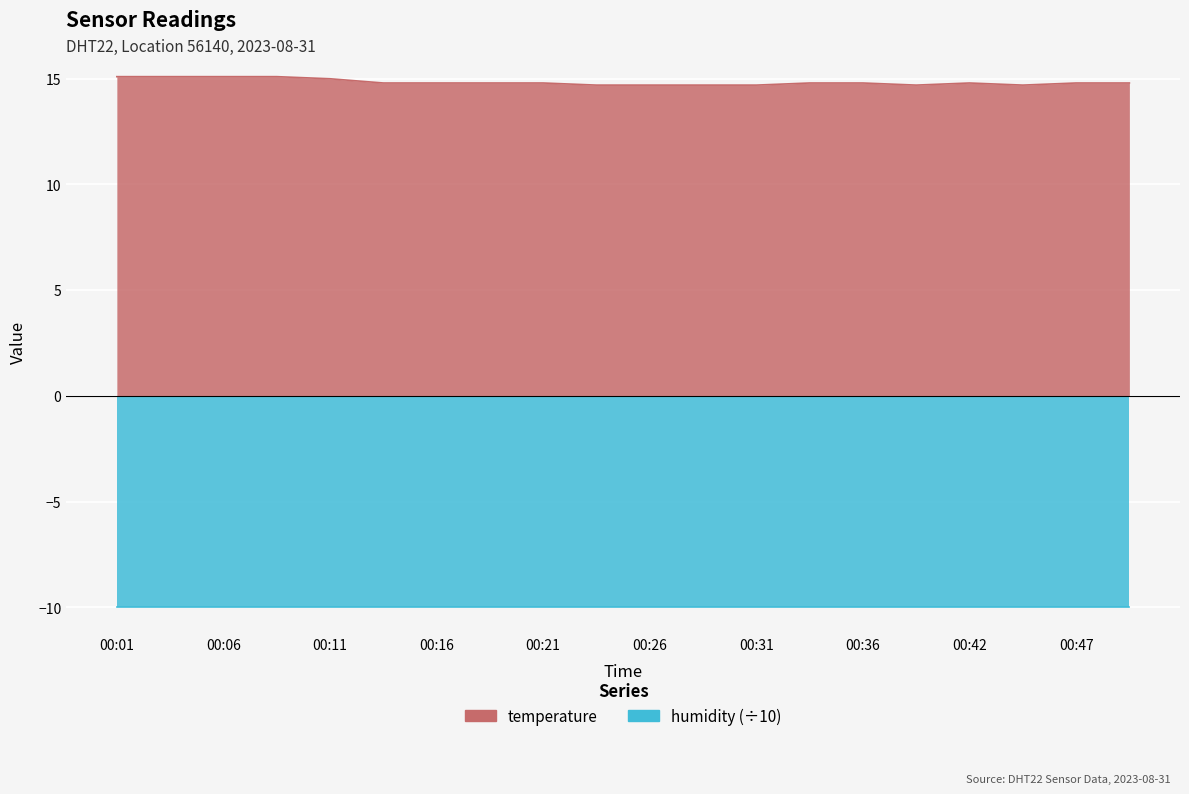

What is the difference between the maximum and minimum values?

0.4